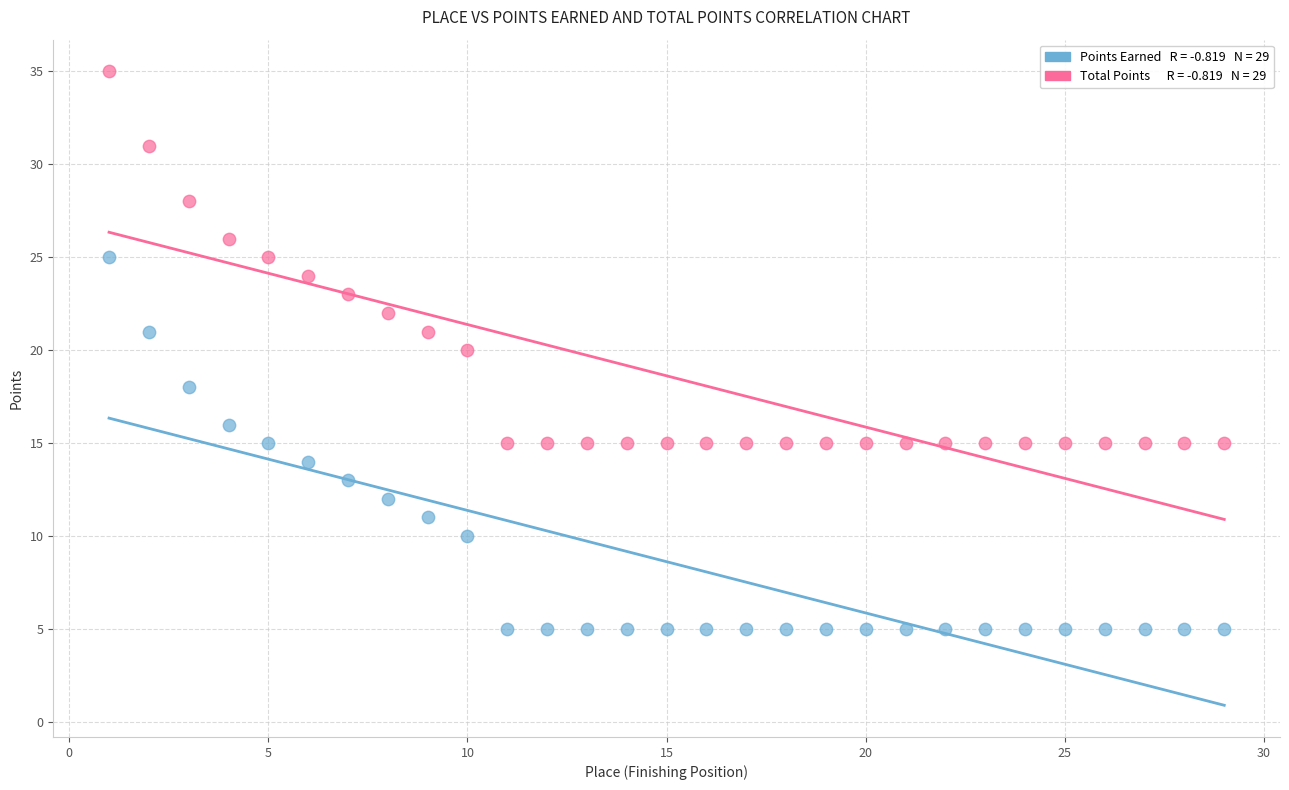

Across all data points, what is the range of Y values (max minus min)?

30